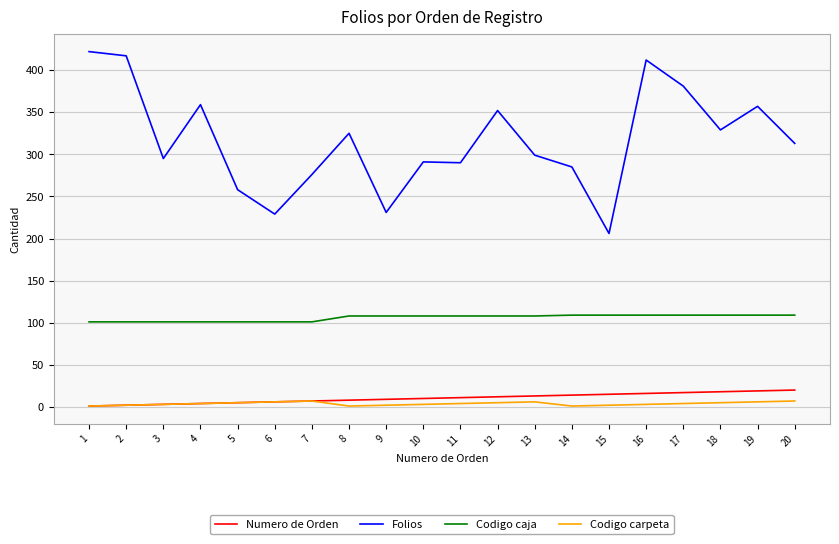

What is the lowest value of the Codigo caja series?

101